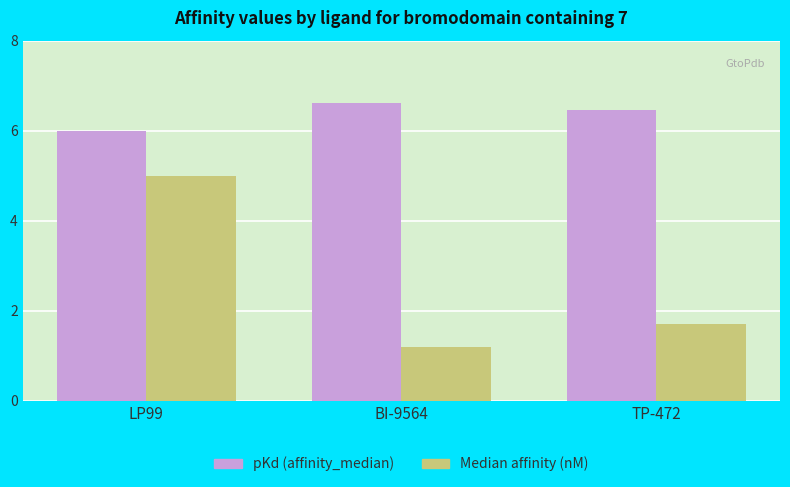

Which series changed the most between LP99 and TP-472?

Median affinity (nM)